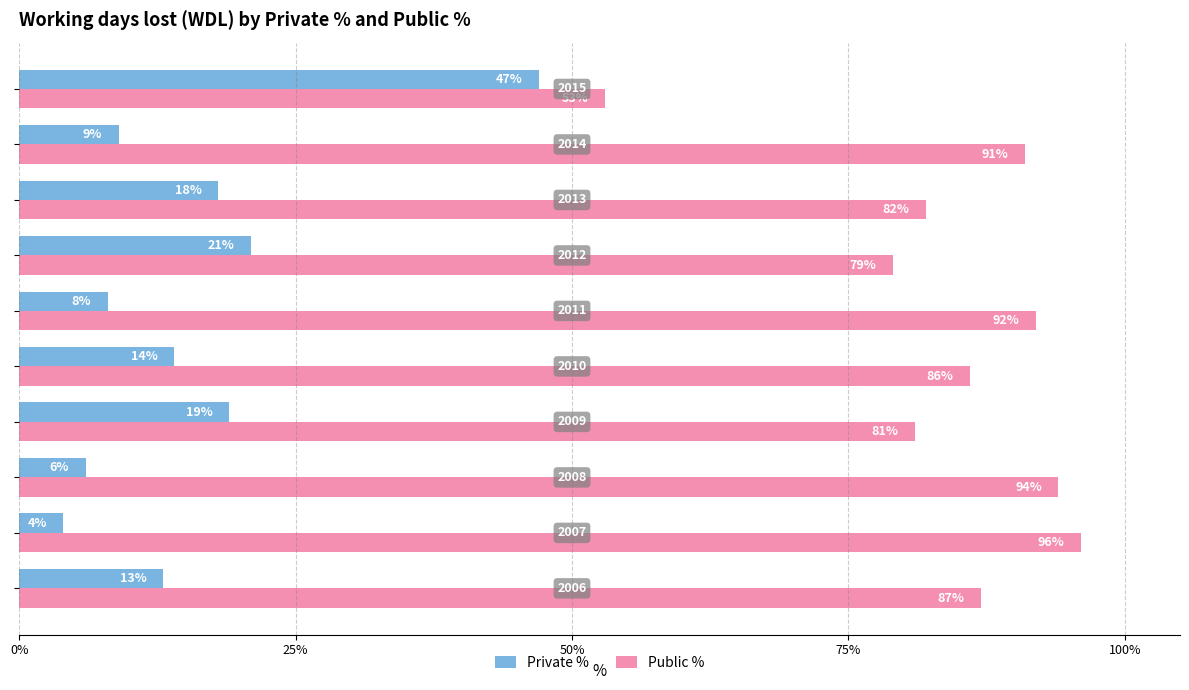

At how many categories does at least one series exceed 90?

4